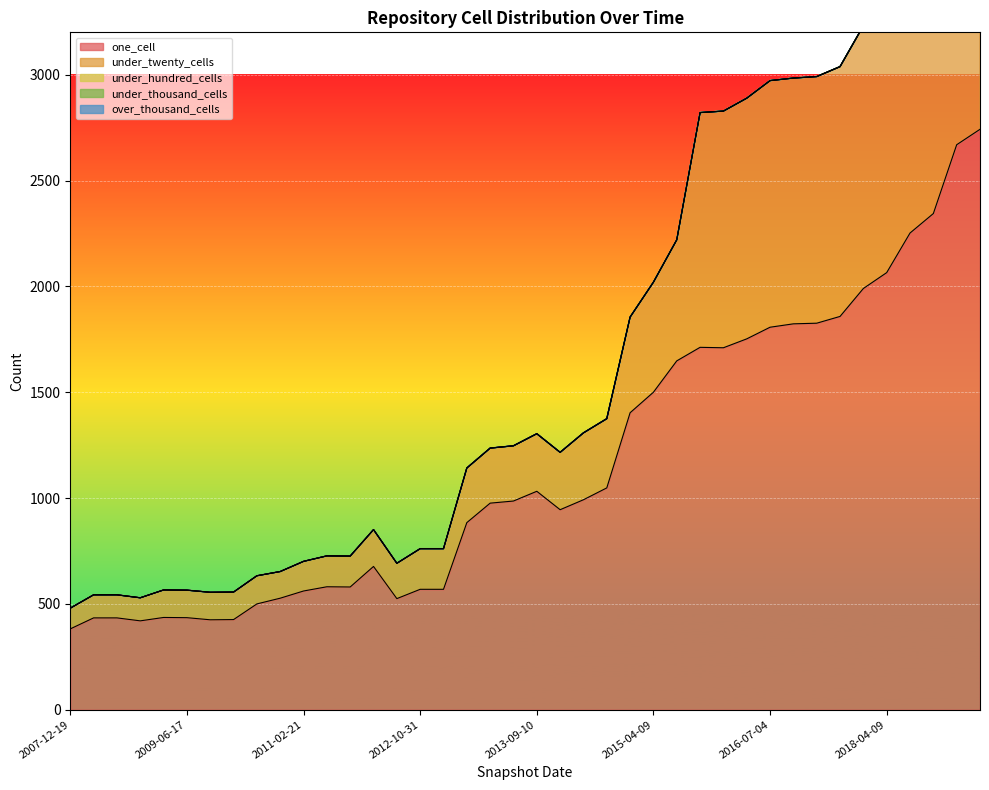

Reading right to left, transcribe all the data shown in this chart.

one_cell: 2019-10-09=2742	2019-04-06=2669	2018-09-28=2344	2018-07-11=2252	2018-04-09=2065	2017-12-22=1990	2017-04-12=1858	2016-12-27=1826	2016-10-07=1823	2016-07-04=1807	2016-04-05=1752	2016-01-04=1710	2015-10-01=1712	2015-07-03=1648	2015-04-09=1500	2015-01-19=1403	2014-09-08=1048	2014-03-28=992	2013-12-20=945	2013-09-10=1032	2013-07-09=986	2013-05-21=976	2013-02-20=884	2012-12-11=569	2012-10-31=569	2012-07-13=525	2012-03-26=677	2011-09-05=580	2011-06-10=581	2011-02-21=561	2010-11-17=527	2010-07-26=500	2009-12-16=426	2009-09-25=425	2009-06-17=435	2009-04-06=436	2008-12-17=420	2008-10-10=434	2008-06-27=434	2007-12-19=382
under_twenty_cells: 2019-10-09=2952	2019-04-06=2894	2018-09-28=2529	2018-07-11=2469	2018-04-09=1301	2017-12-22=1241	2017-04-12=1180	2016-12-27=1165	2016-10-07=1161	2016-07-04=1165	2016-04-05=1137	2016-01-04=1118	2015-10-01=1109	2015-07-03=572	2015-04-09=520	2015-01-19=452	2014-09-08=327	2014-03-28=316	2013-12-20=271	2013-09-10=272	2013-07-09=261	2013-05-21=260	2013-02-20=258	2012-12-11=192	2012-10-31=192	2012-07-13=167	2012-03-26=174	2011-09-05=146	2011-06-10=146	2011-02-21=140	2010-11-17=126	2010-07-26=133	2009-12-16=130	2009-09-25=130	2009-06-17=130	2009-04-06=130	2008-12-17=109	2008-10-10=109	2008-06-27=109	2007-12-19=98
under_hundred_cells: 2019-10-09=0	2019-04-06=0	2018-09-28=0	2018-07-11=0	2018-04-09=0	2017-12-22=0	2017-04-12=0	2016-12-27=0	2016-10-07=0	2016-07-04=0	2016-04-05=0	2016-01-04=0	2015-10-01=0	2015-07-03=0	2015-04-09=0	2015-01-19=0	2014-09-08=0	2014-03-28=0	2013-12-20=0	2013-09-10=0	2013-07-09=0	2013-05-21=0	2013-02-20=0	2012-12-11=0	2012-10-31=0	2012-07-13=0	2012-03-26=0	2011-09-05=0	2011-06-10=0	2011-02-21=0	2010-11-17=0	2010-07-26=0	2009-12-16=0	2009-09-25=0	2009-06-17=0	2009-04-06=0	2008-12-17=0	2008-10-10=0	2008-06-27=0	2007-12-19=0
under_thousand_cells: 2019-10-09=0	2019-04-06=0	2018-09-28=0	2018-07-11=0	2018-04-09=0	2017-12-22=0	2017-04-12=0	2016-12-27=0	2016-10-07=0	2016-07-04=0	2016-04-05=0	2016-01-04=0	2015-10-01=0	2015-07-03=0	2015-04-09=0	2015-01-19=0	2014-09-08=0	2014-03-28=0	2013-12-20=0	2013-09-10=0	2013-07-09=0	2013-05-21=0	2013-02-20=0	2012-12-11=0	2012-10-31=0	2012-07-13=0	2012-03-26=0	2011-09-05=0	2011-06-10=0	2011-02-21=0	2010-11-17=0	2010-07-26=0	2009-12-16=0	2009-09-25=0	2009-06-17=0	2009-04-06=0	2008-12-17=0	2008-10-10=0	2008-06-27=0	2007-12-19=0
over_thousand_cells: 2019-10-09=0	2019-04-06=0	2018-09-28=0	2018-07-11=0	2018-04-09=0	2017-12-22=0	2017-04-12=0	2016-12-27=0	2016-10-07=0	2016-07-04=0	2016-04-05=0	2016-01-04=0	2015-10-01=0	2015-07-03=0	2015-04-09=0	2015-01-19=0	2014-09-08=0	2014-03-28=0	2013-12-20=0	2013-09-10=0	2013-07-09=0	2013-05-21=0	2013-02-20=0	2012-12-11=0	2012-10-31=0	2012-07-13=0	2012-03-26=0	2011-09-05=0	2011-06-10=0	2011-02-21=0	2010-11-17=0	2010-07-26=0	2009-12-16=0	2009-09-25=0	2009-06-17=0	2009-04-06=0	2008-12-17=0	2008-10-10=0	2008-06-27=0	2007-12-19=0